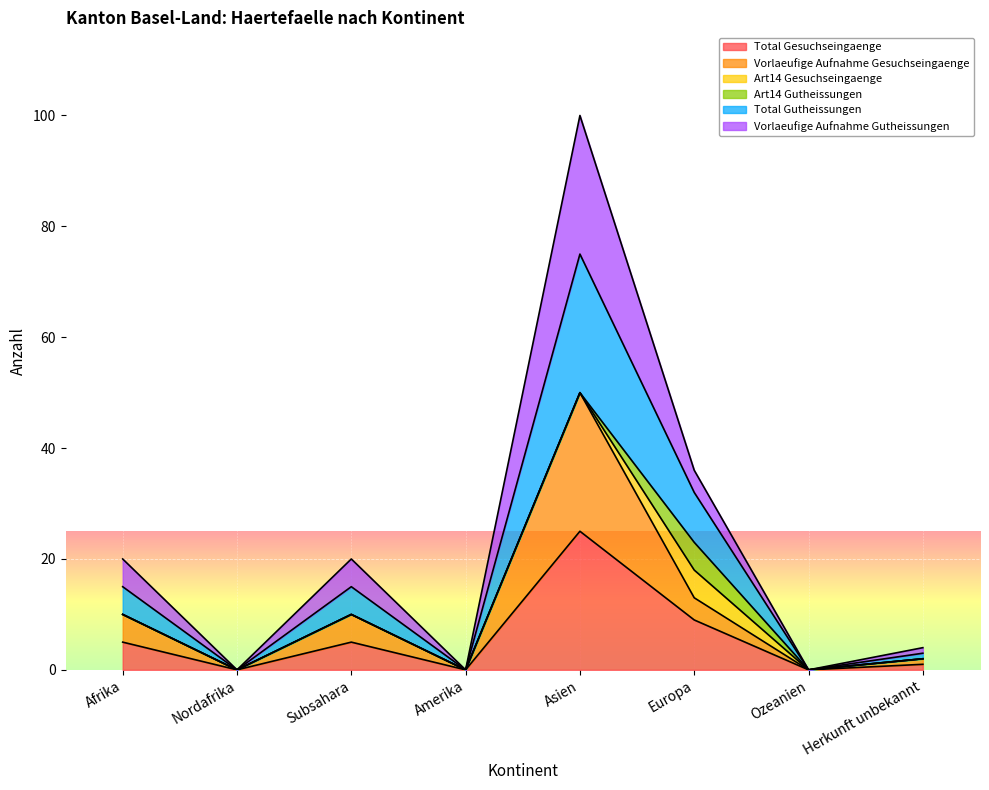

Between Ozeanien and Herkunft unbekannt, which series saw the biggest shift?

Vorlaeufige Aufnahme Gesuchseingaenge